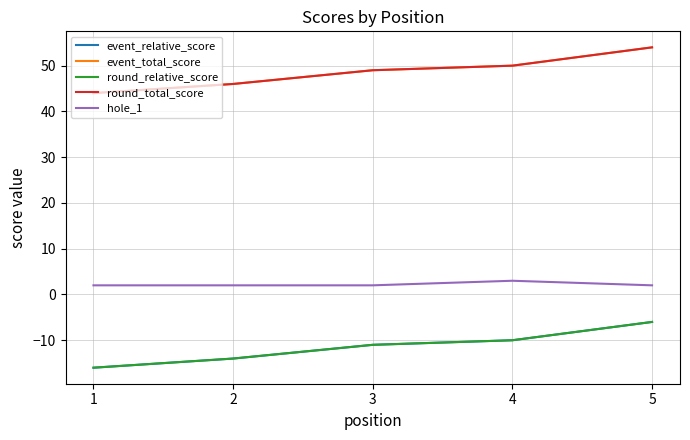

Does the chart display data point markers on the line(s)?

No